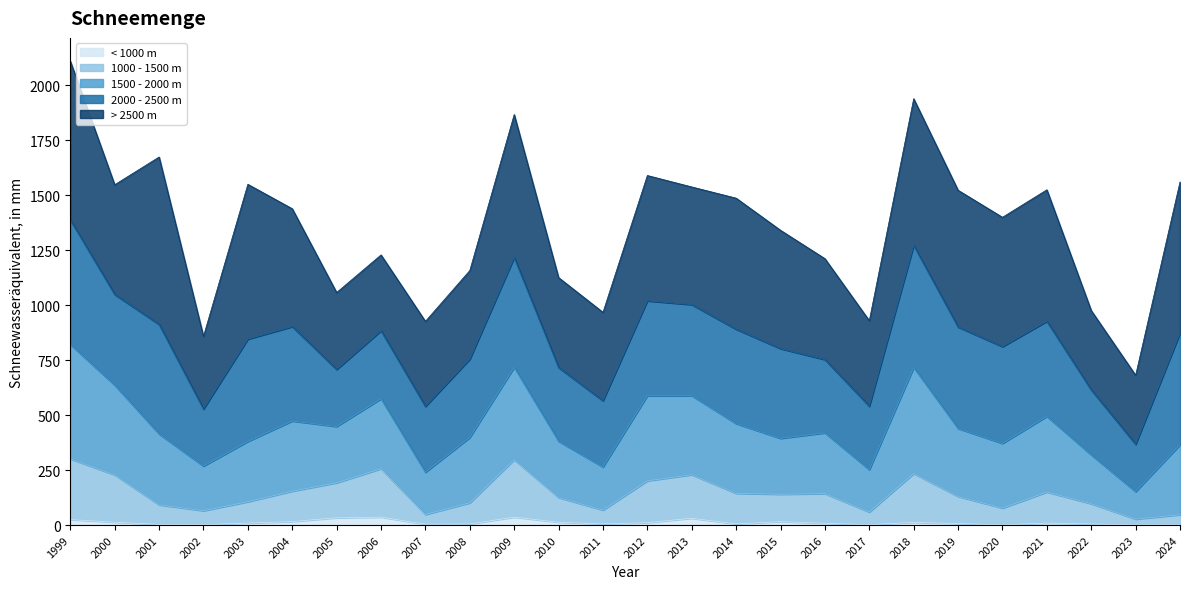

Which category has the highest value across all series?

1999